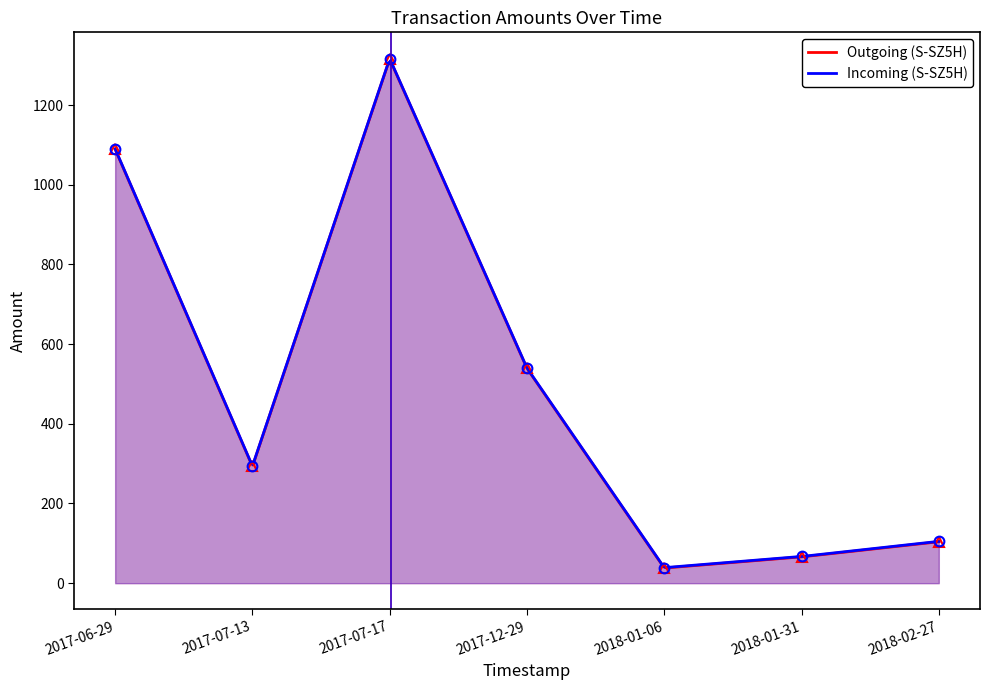

What is the approximate value of Outgoing (S-SZ5H) at 2018-02-27?

104.0